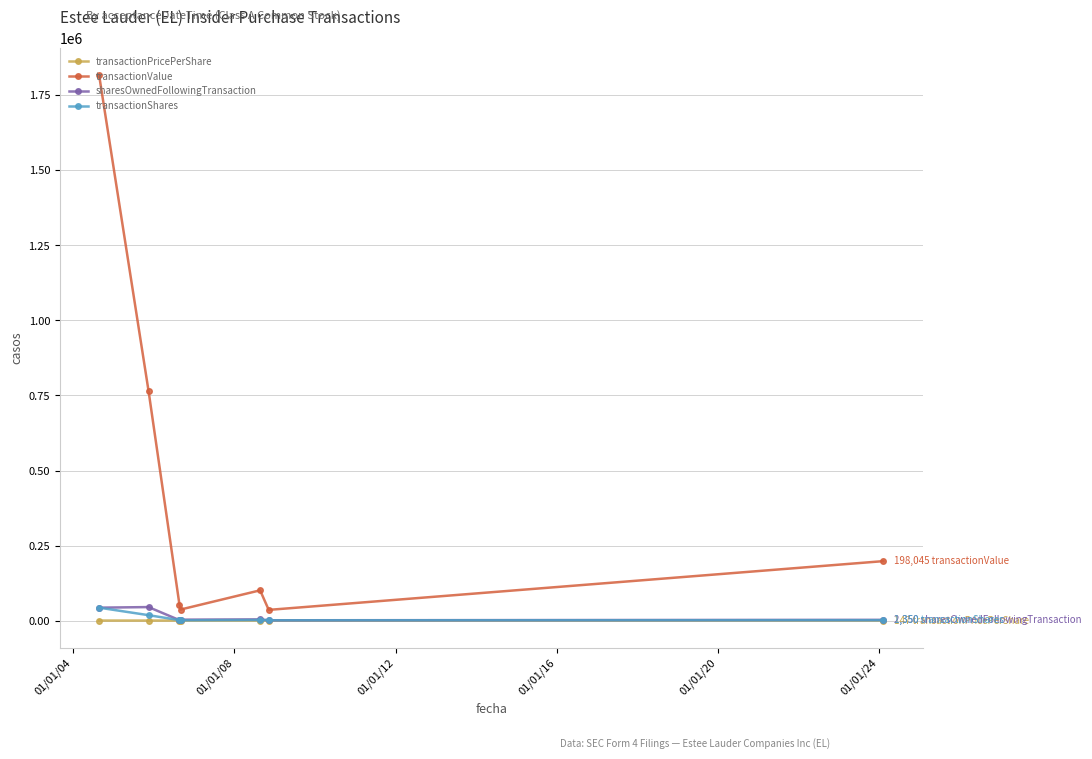

What is the average value of the transactionShares series?

9692.9